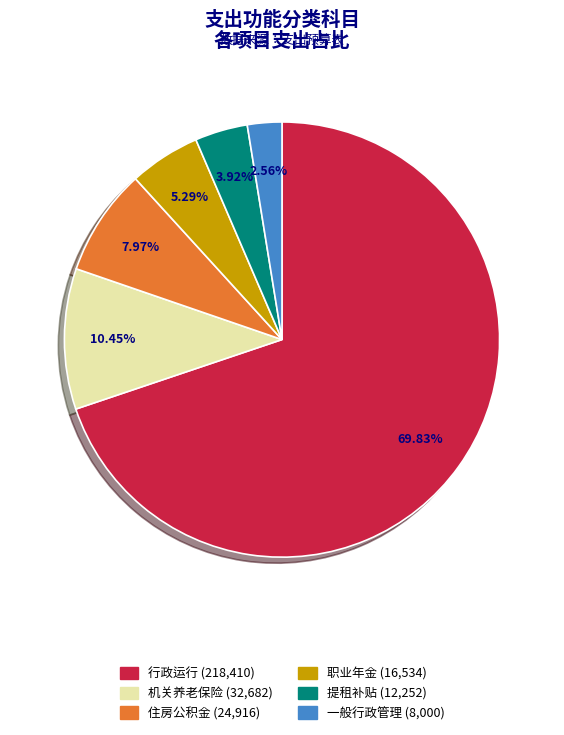

Count the number of slices in the pie.

6